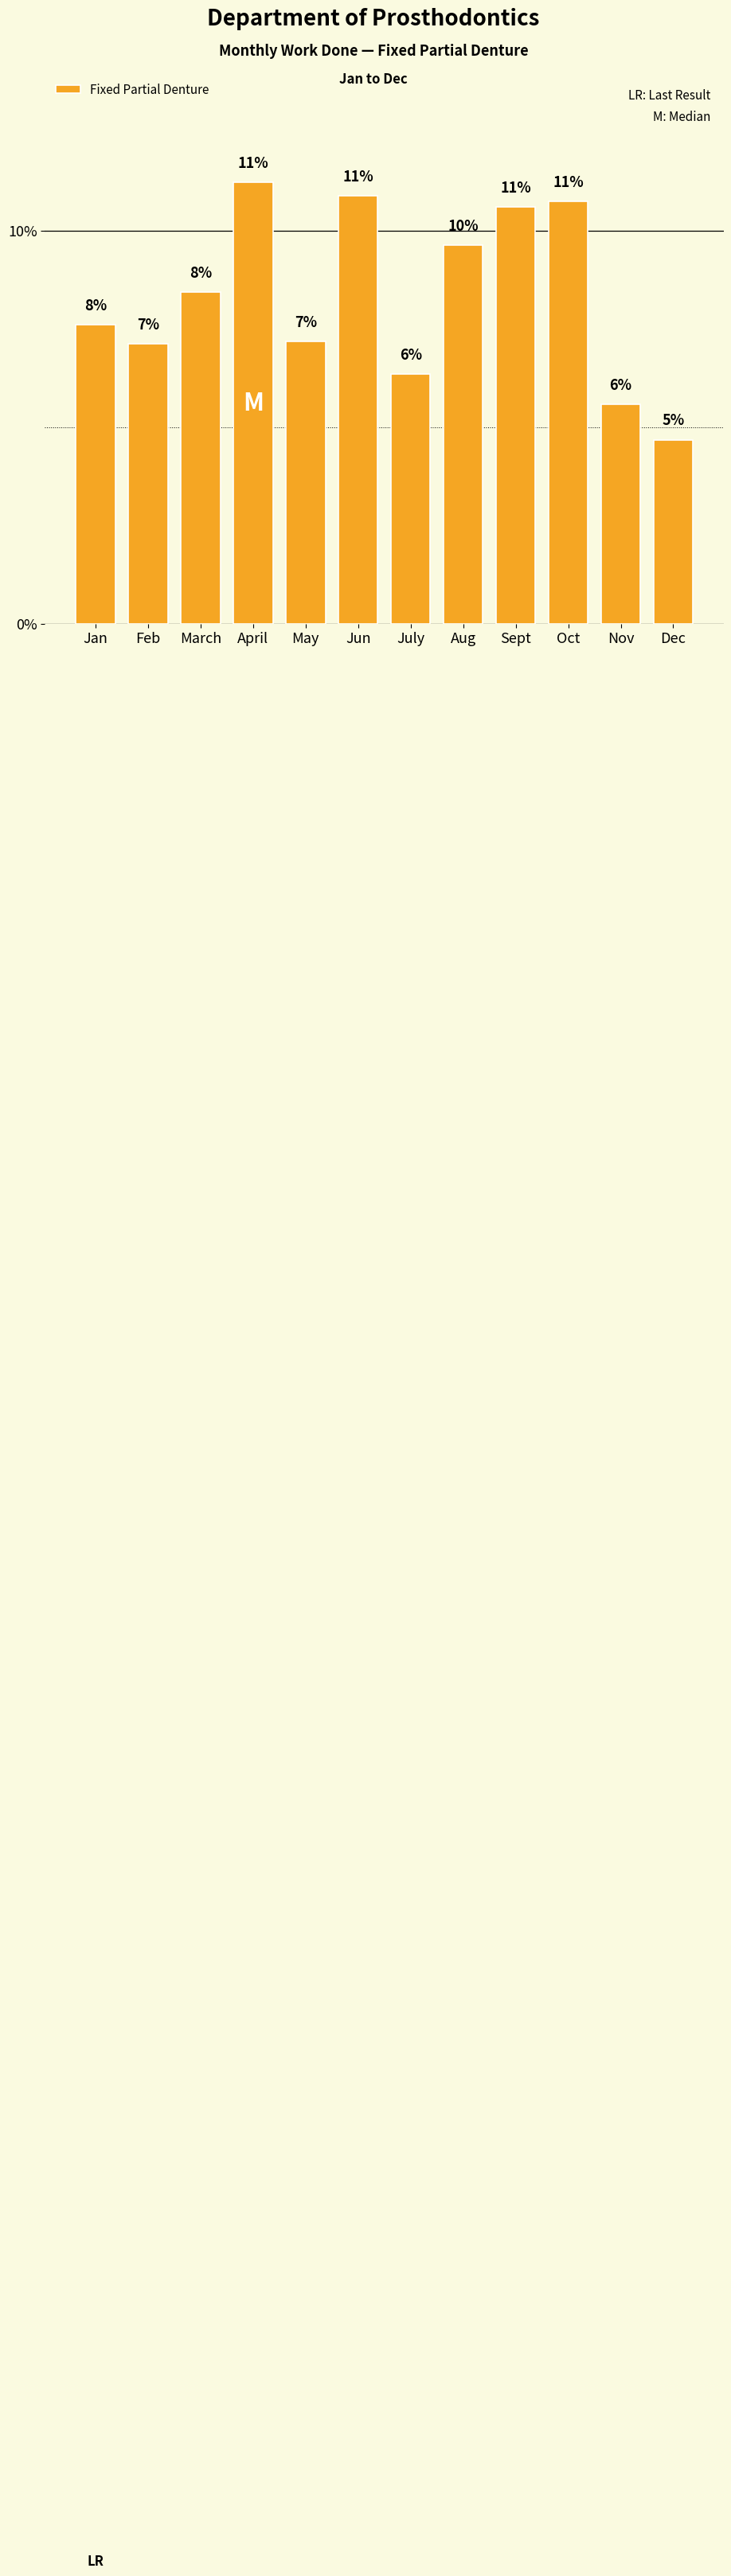

Is it true that the value at Jun is 10.9?

True